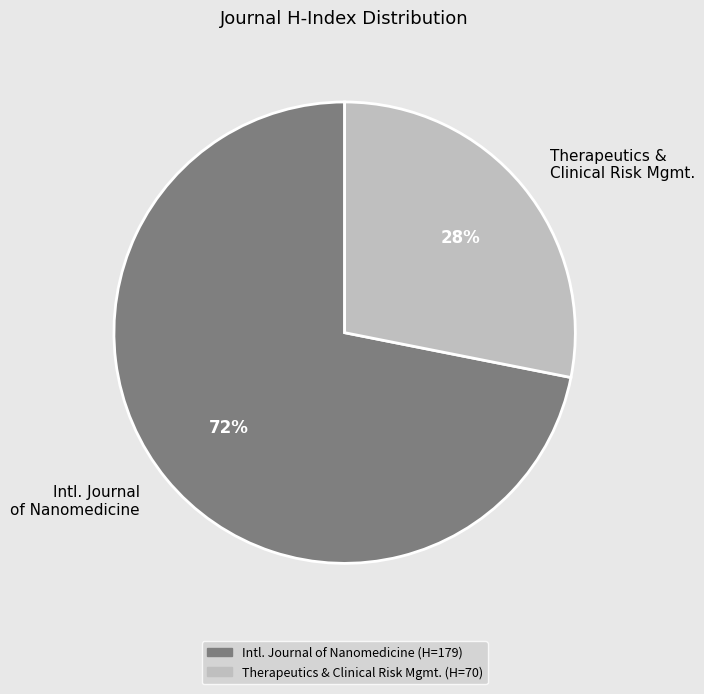

Is there any slice that represents more than half of the pie?

Yes